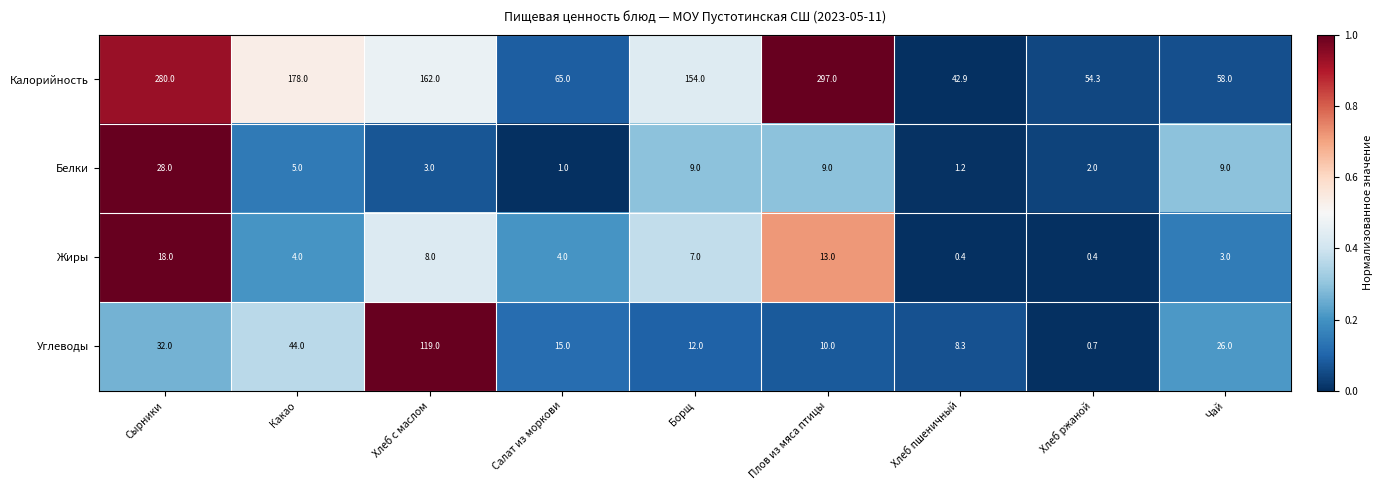

What value does the Углеводы series have at Борщ?

12.0